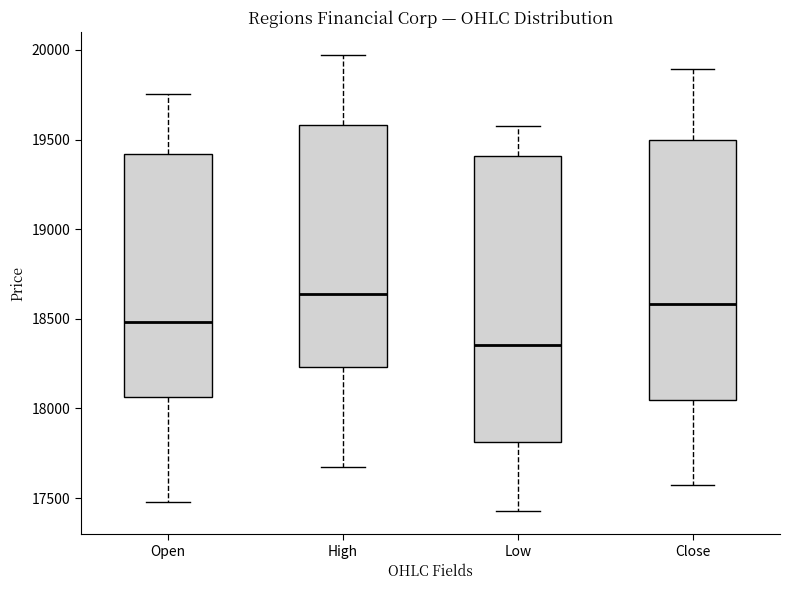

Which box has the lowest median line?

Low